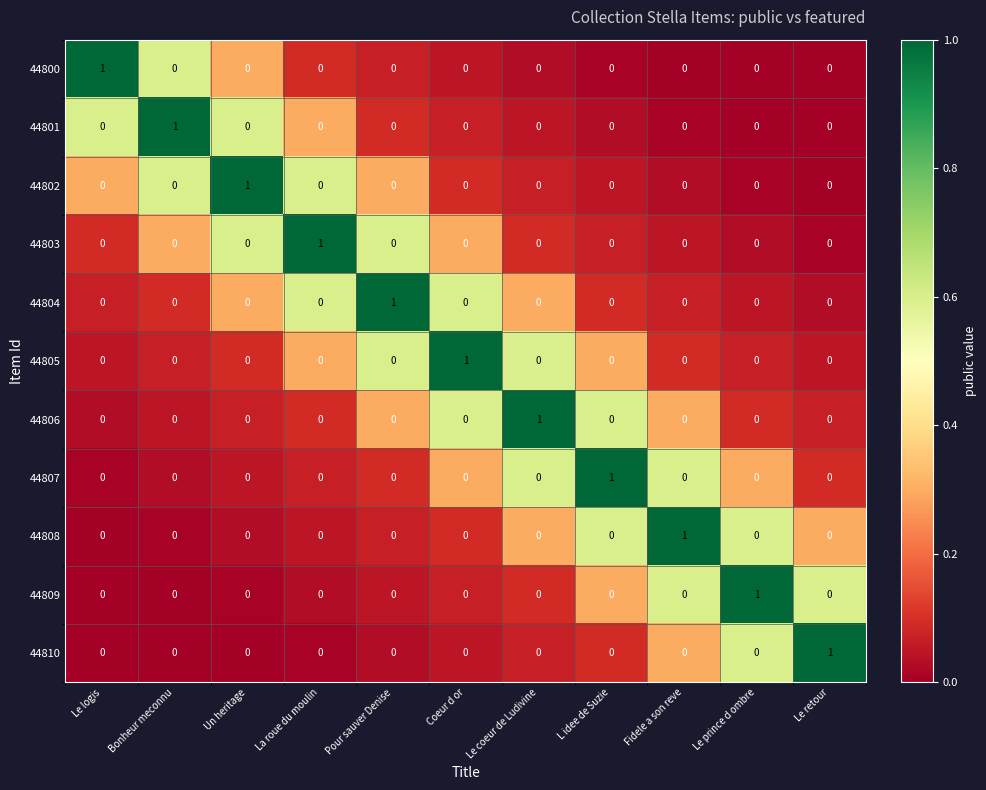

At how many categories does at least one series exceed 0?

11